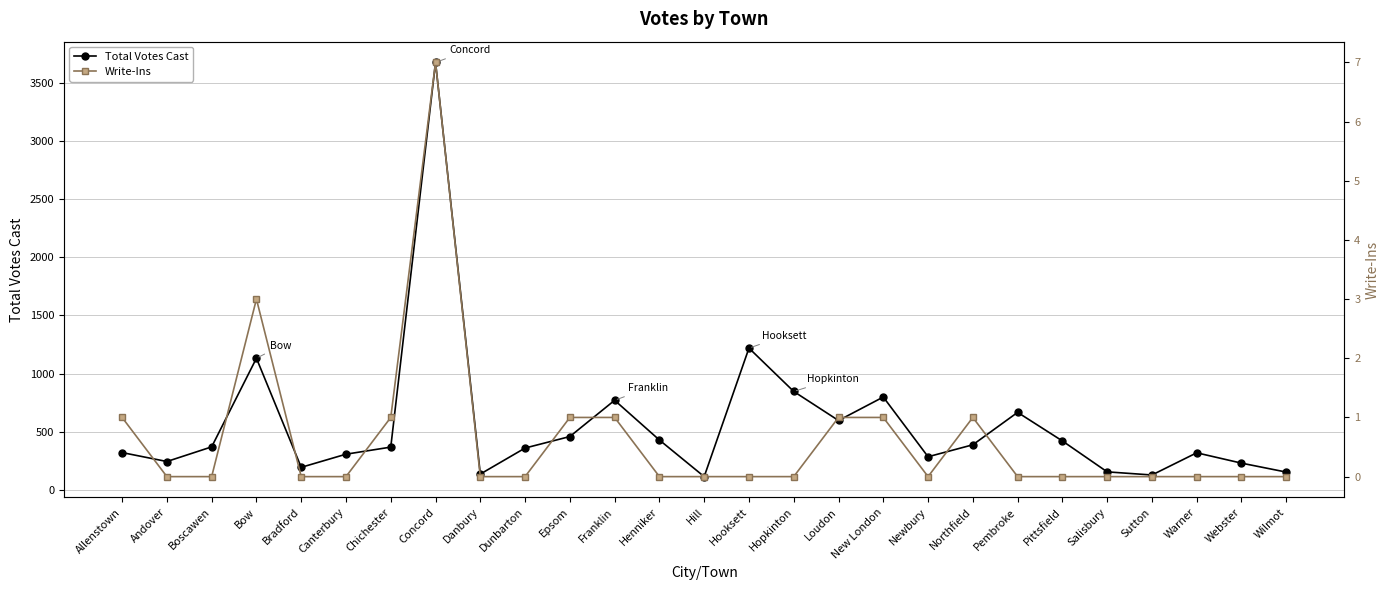

Does the chart have visible grid lines?

Yes